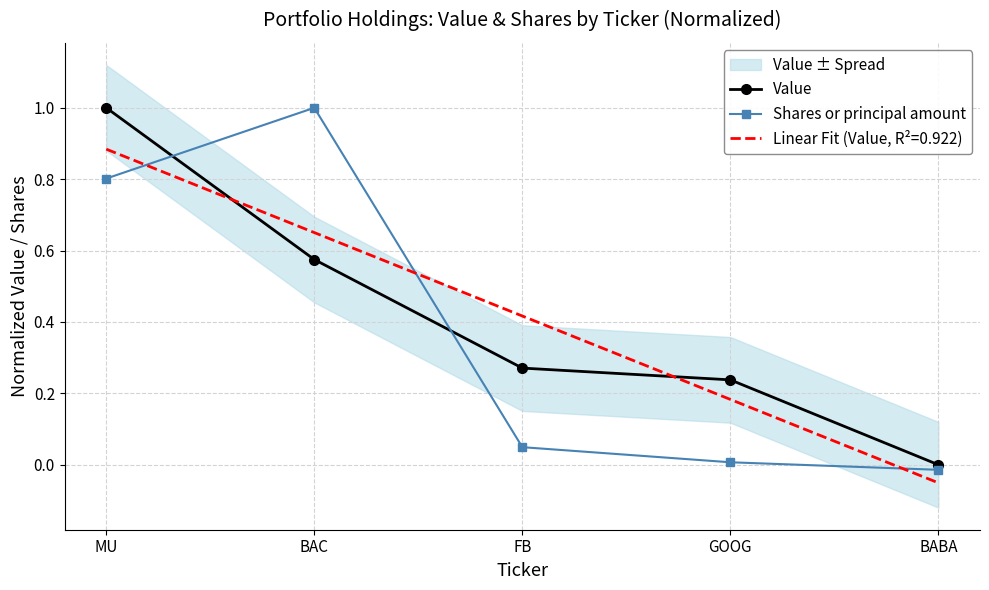

The Shares or principal amount series shows -0.0 at BABA. True or false?

True